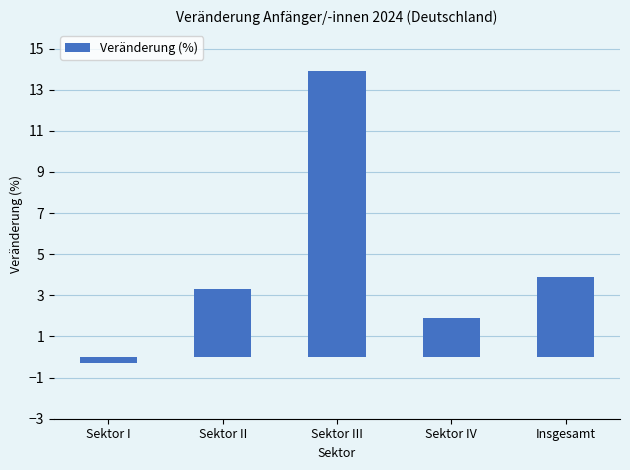

What is the ratio of the value at Sektor III to the value at Insgesamt?

3.6